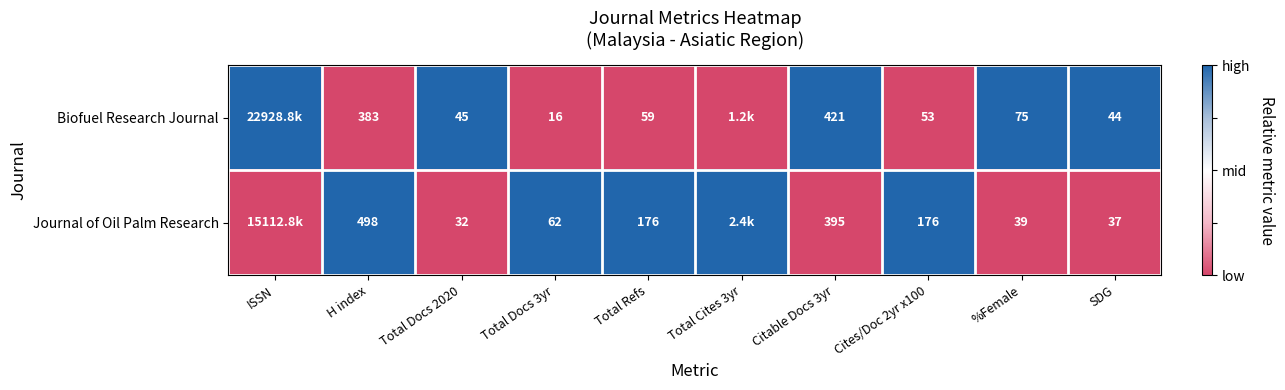

Is the value of Biofuel Research Journal at Cites/Doc 2yr x100 greater than the value of Journal of Oil Palm Research at H index?

No